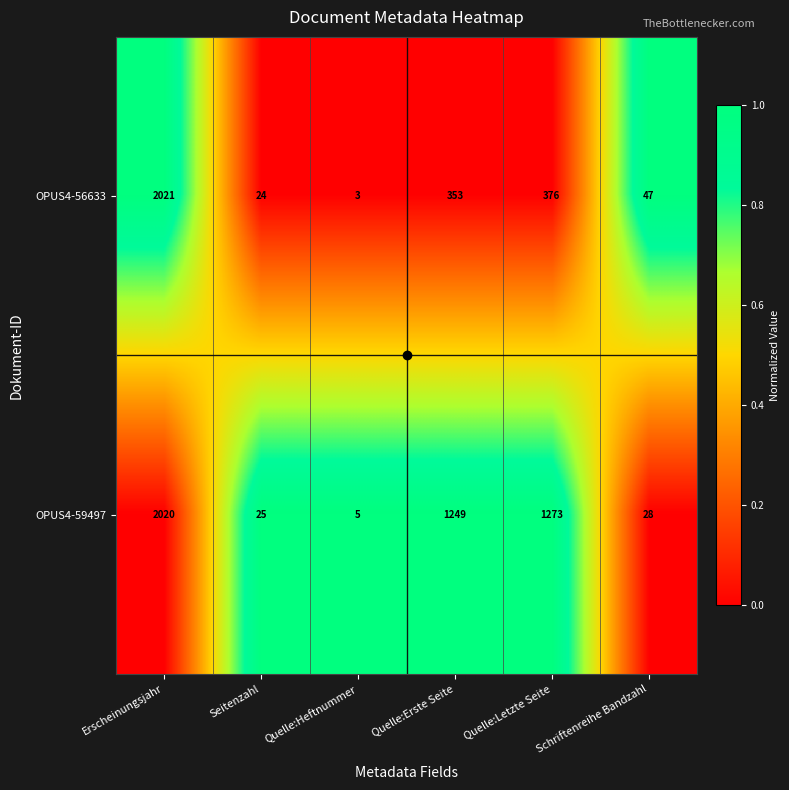

At which label does OPUS4-59497 reach its peak?

Erscheinungsjahr